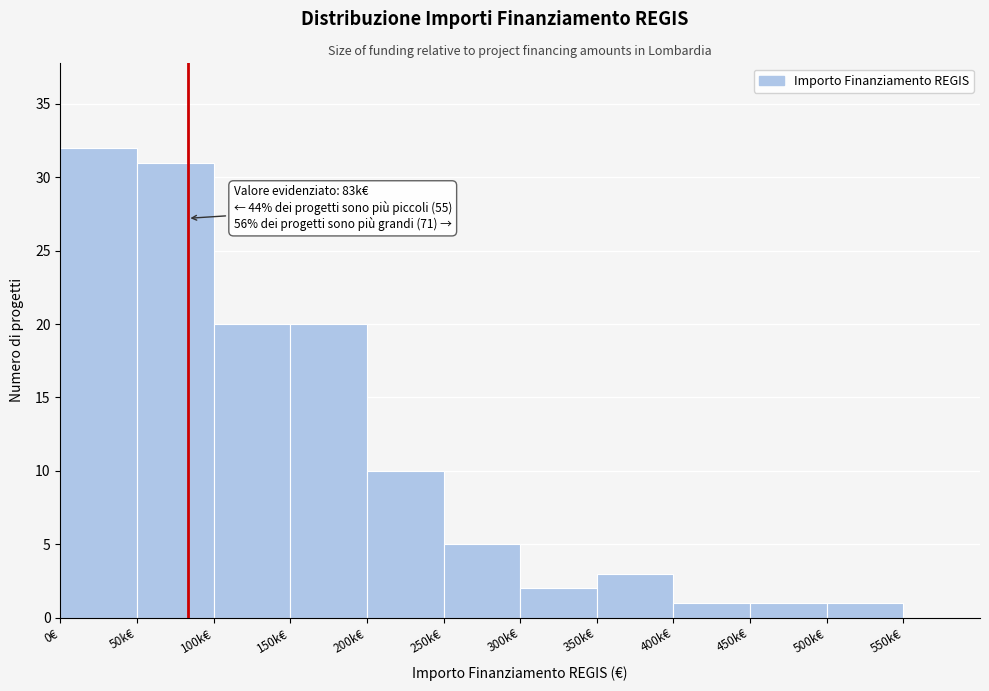

Reading right to left, transcribe all the data shown in this chart.

550k€=0	500k€=1	450k€=1	400k€=1	350k€=3	300k€=2	250k€=5	200k€=10	150k€=20	100k€=20	50k€=31	0€=32